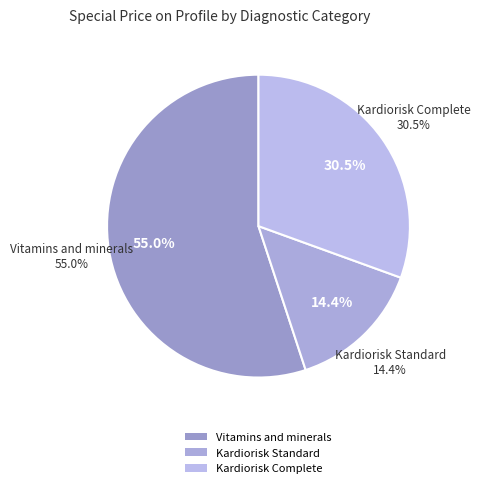

To the nearest percent, what portion does Kardiorisk Standard represent?

14%